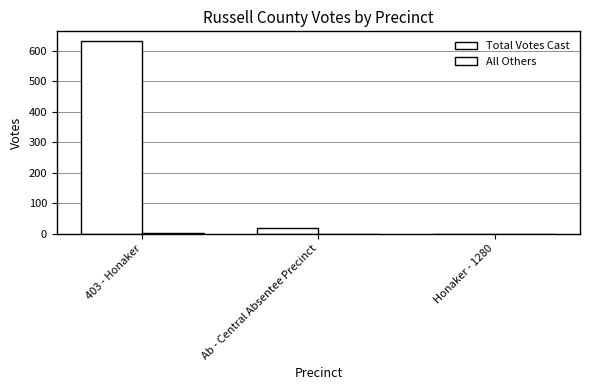

Does the chart contain stacked bars?

No